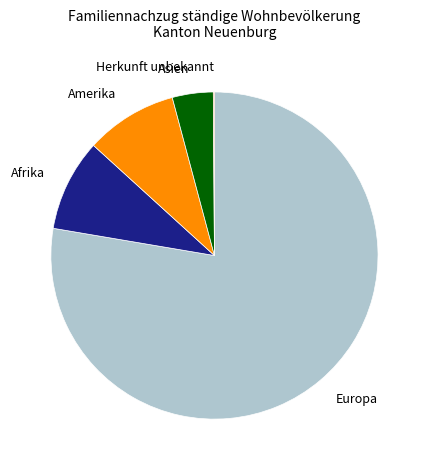

Is it true that Afrika is 9% of the pie?

True